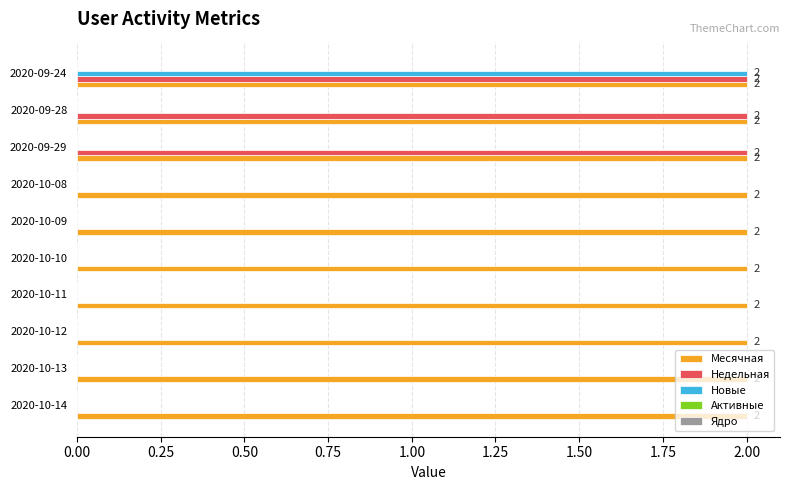

Which series changed the most between 2020-10-09 and 2020-09-29?

Недельная